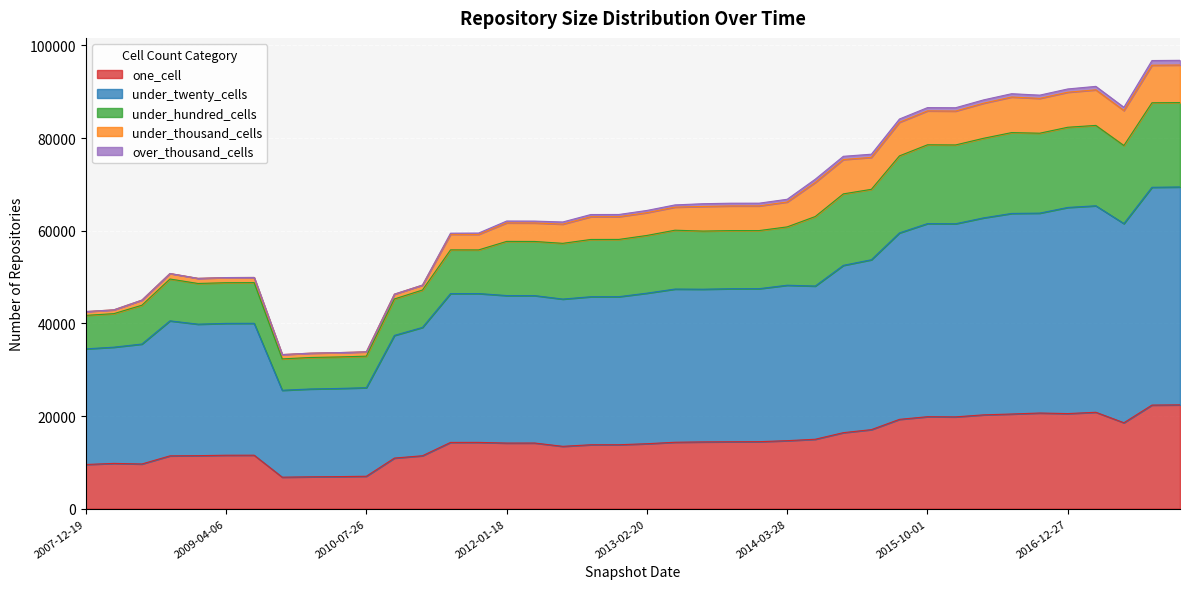

What is the approximate value of one_cell at 2016-10-07, to the nearest 100?

20600